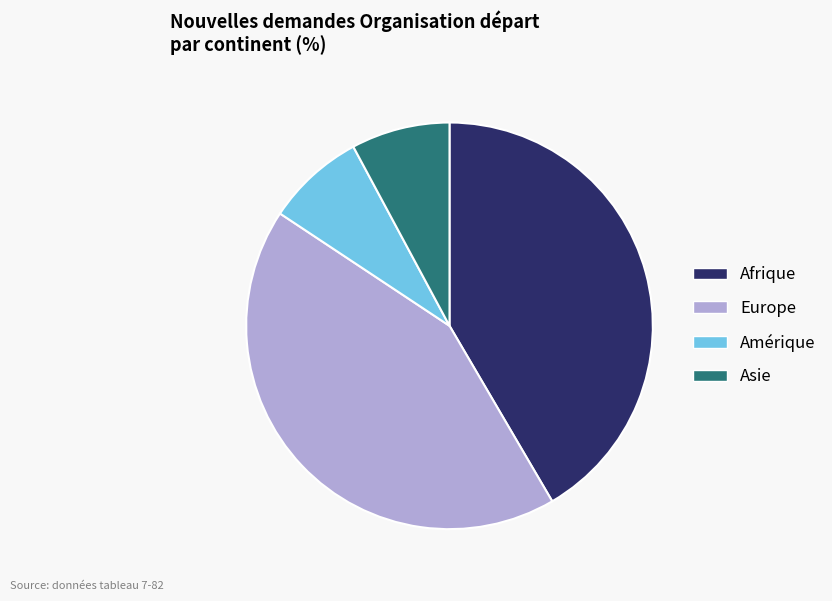

Which category has the biggest portion of the pie?

Europe